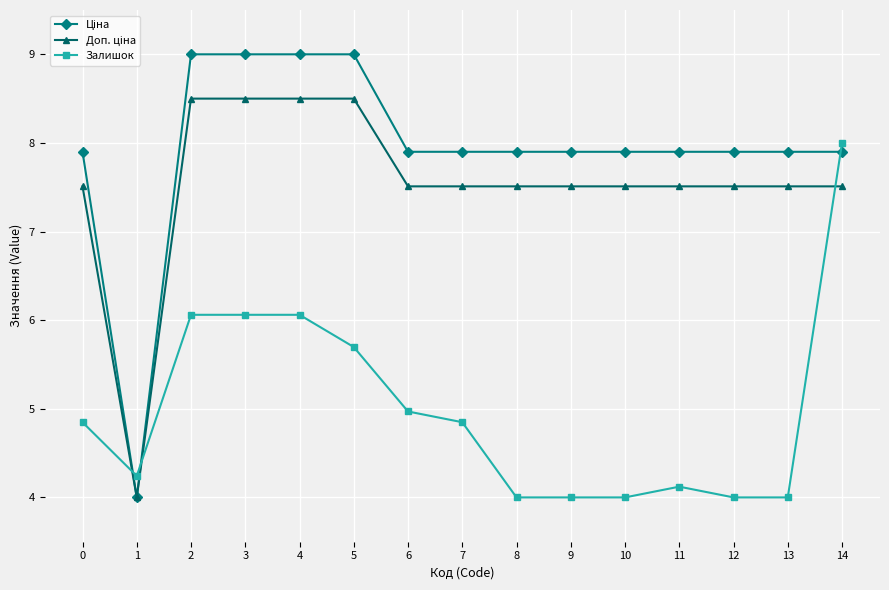

True or false: Залишок has a value of 7.6 at 0.

False